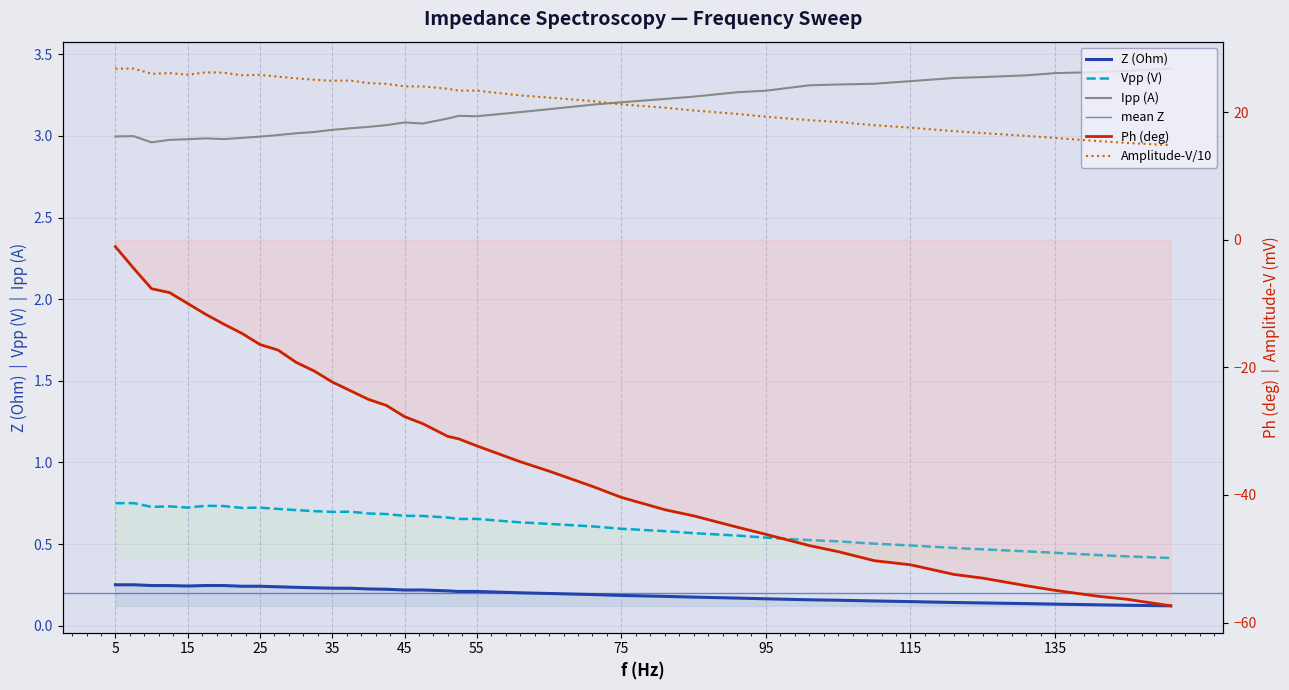

True or false: Amplitude - Voltage has more than 2 points higher than both neighbors.

True